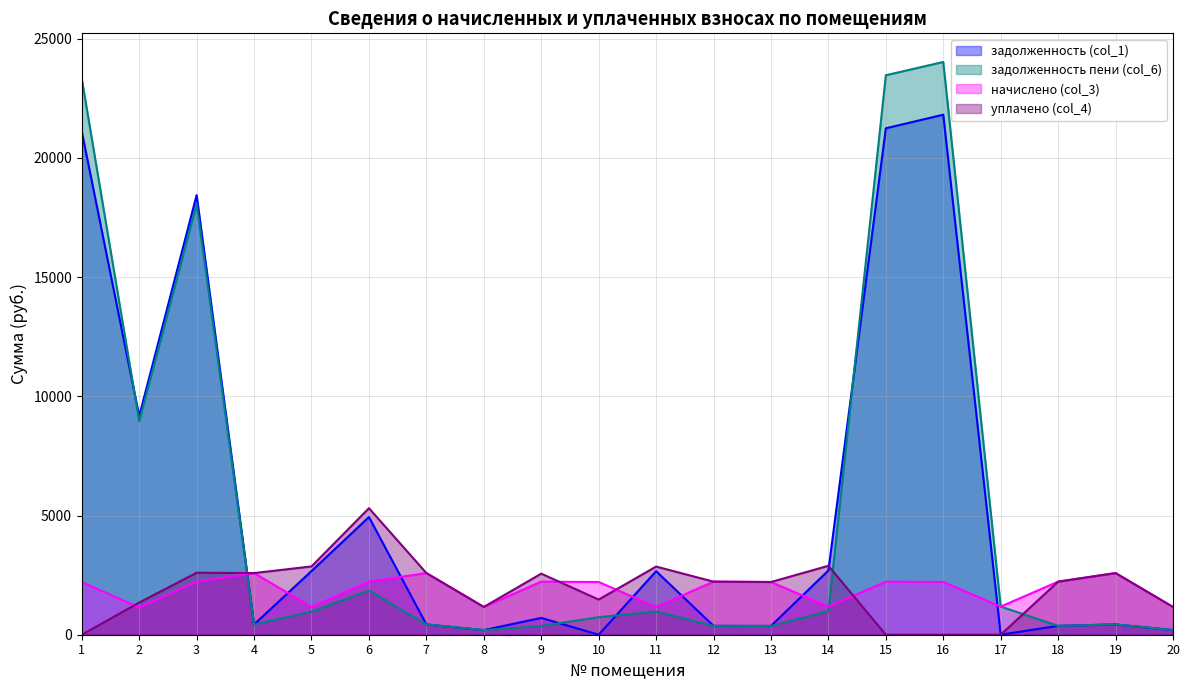

Rank the categories by задолженность пени (col_6) value from highest to lowest.

16, 15, 1, 3, 2, 6, 17, 14, 5, 11, 10, 19, 4, 7, 18, 12, 9, 13, 20, 8